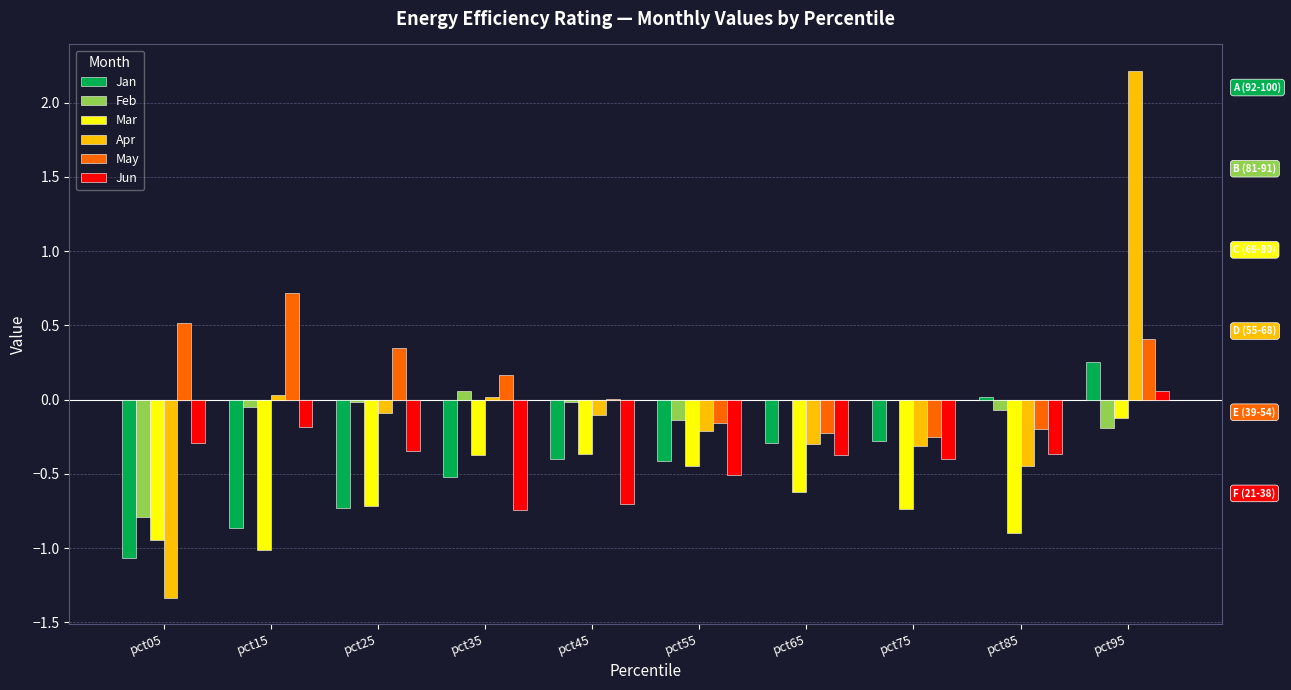

The value of Apr at pct45 is -0.1. True or false?

True